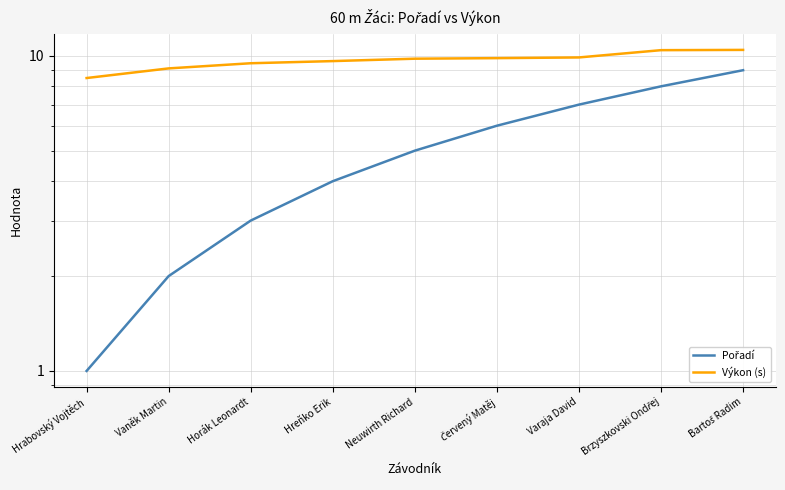

What is the label of the 4th point from the right?

Červený Matěj